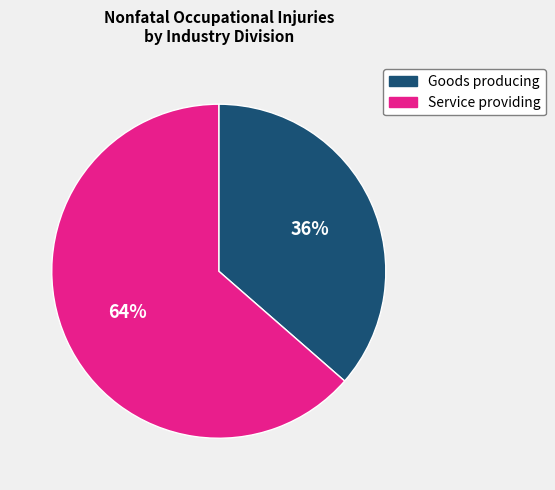

To the nearest percent, what is the average slice percentage?

50%